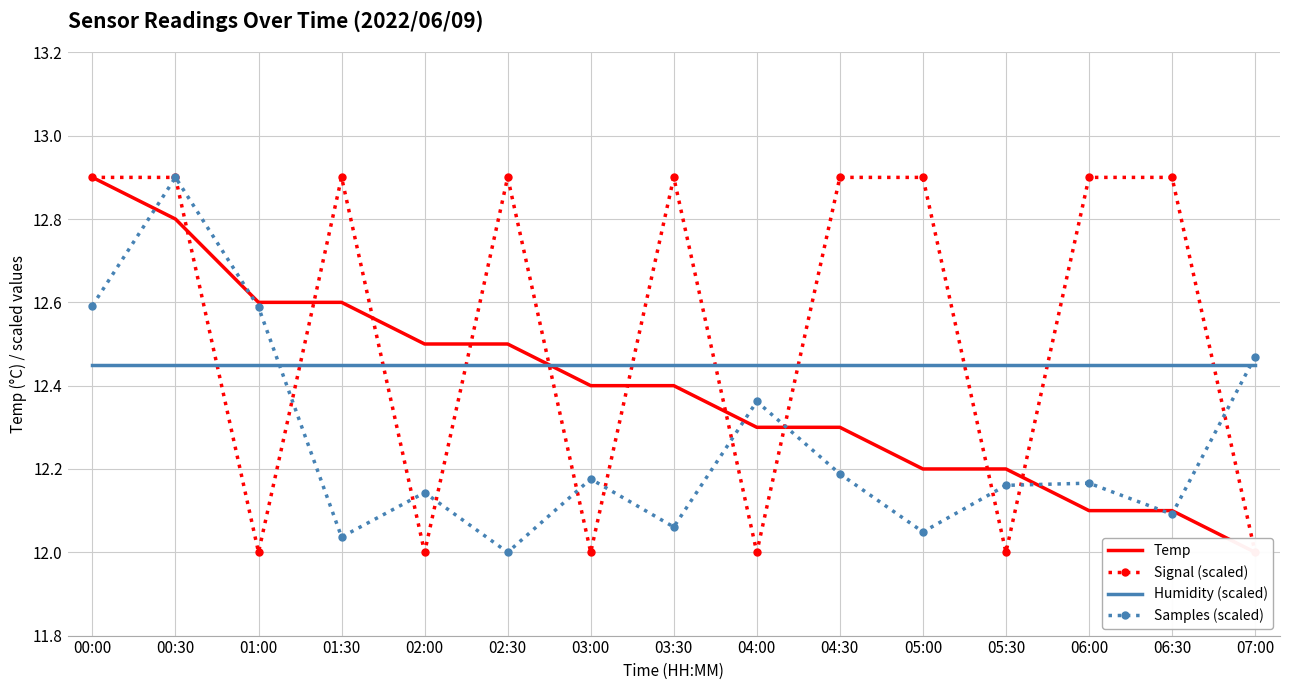

Rank the series by their maximum value, from highest to lowest.

Temp, Signal (scaled), Samples (scaled), Humidity (scaled)